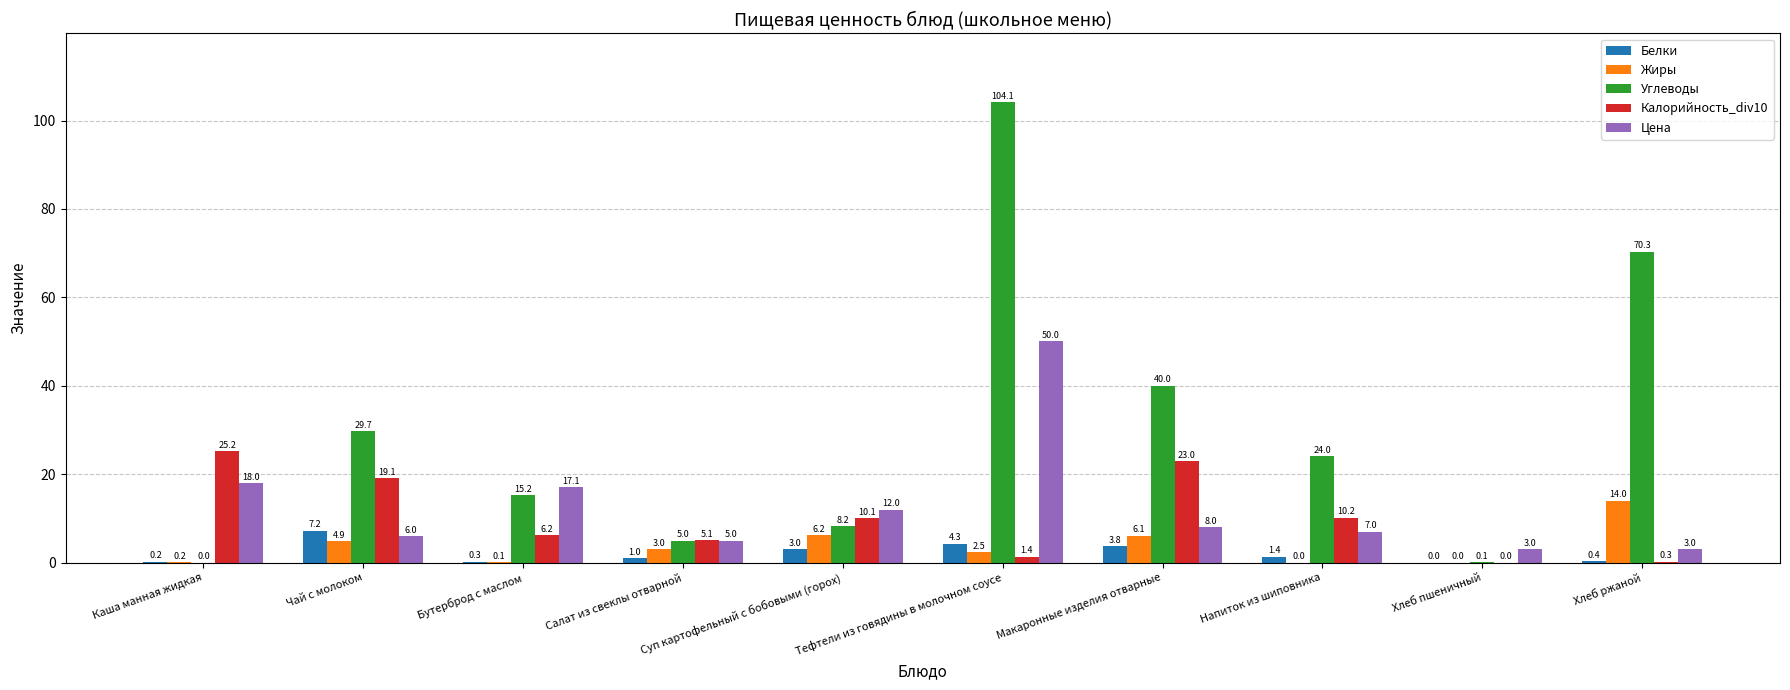

Is it true that Углеводы equals 29.7 at Чай с молоком?

True